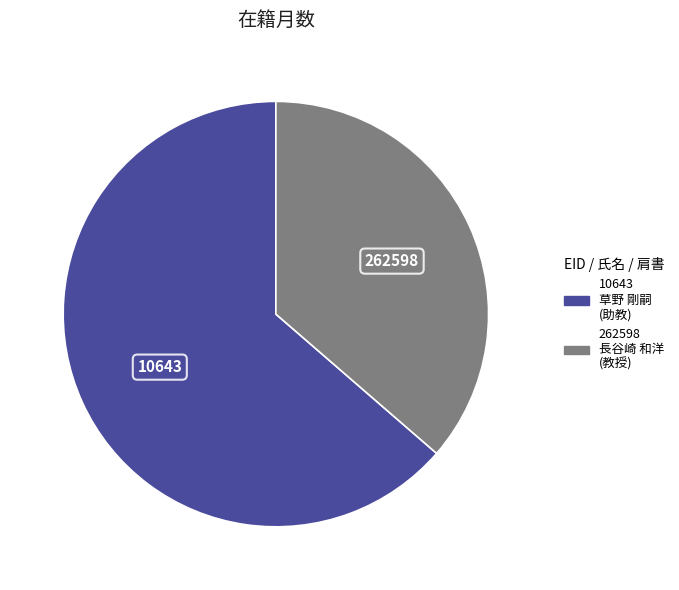

What is the ratio of the value at 262598 長谷崎 和洋 (教授) to the value at 10643 草野 剛嗣 (助教)?

0.6